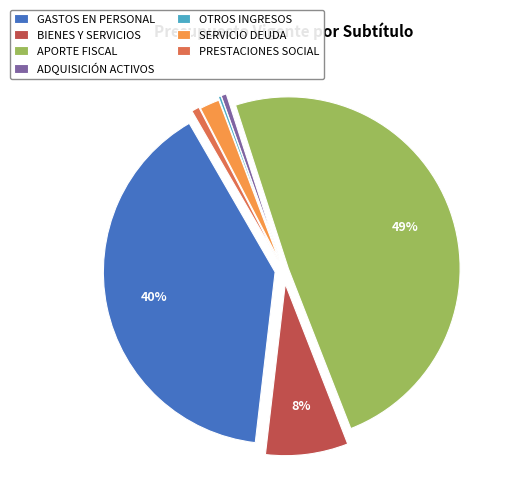

Is the sum of SERVICIO DEUDA and PRESTACIONES SOCIAL greater than half?

No